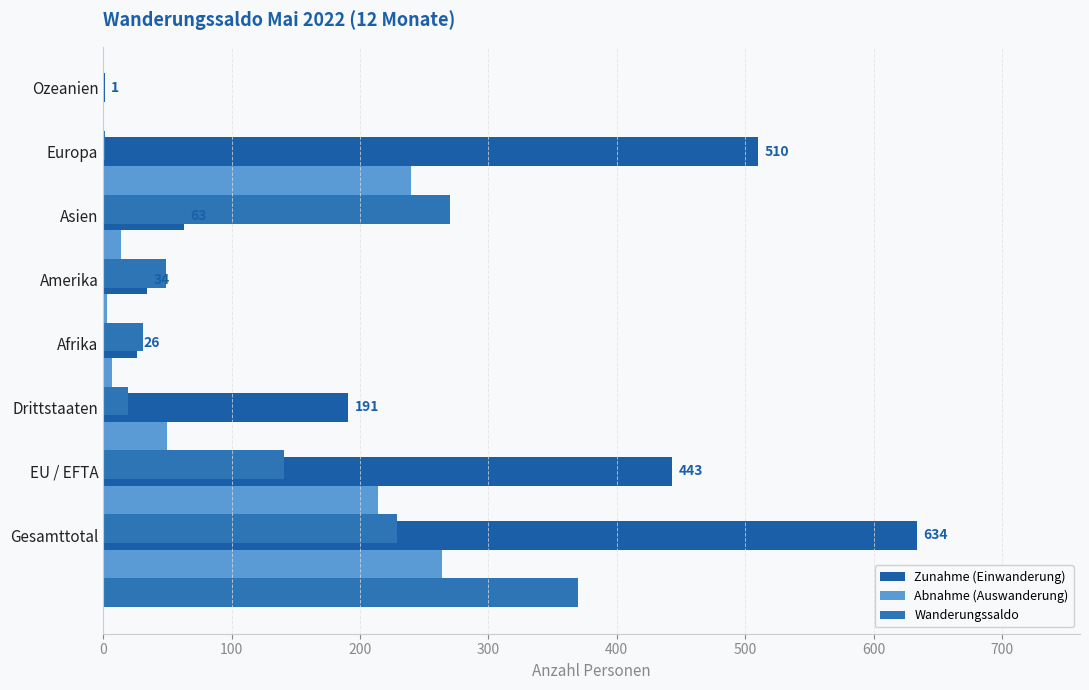

What is the value of the Wanderungssaldo bar at the 4th from the left?

19